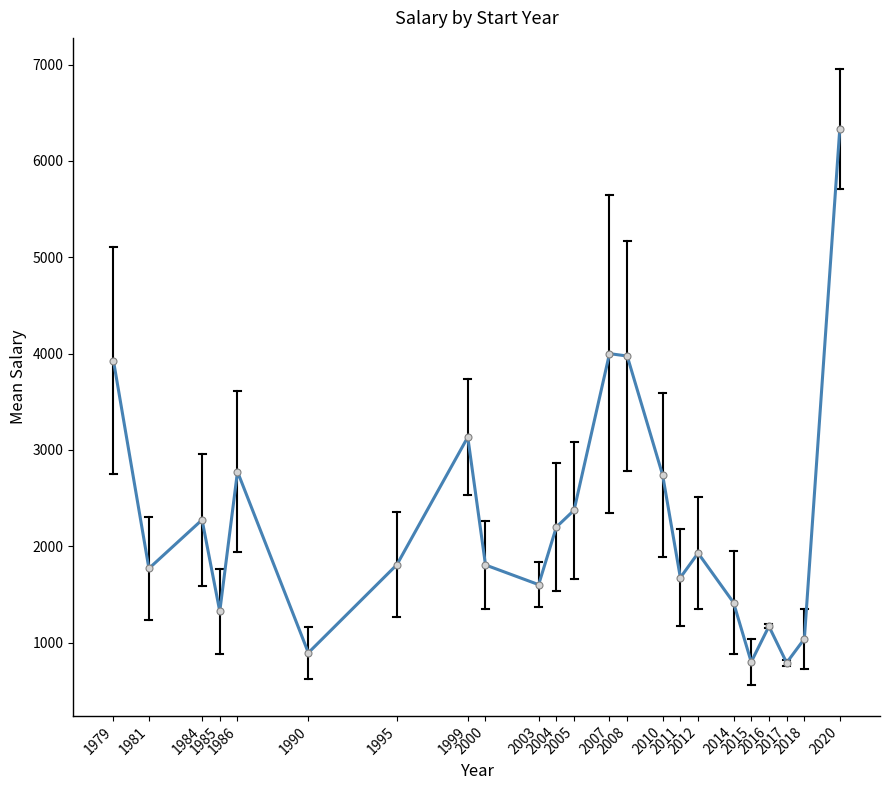

What is the change in value from 1979 to 2018?

-2885.0